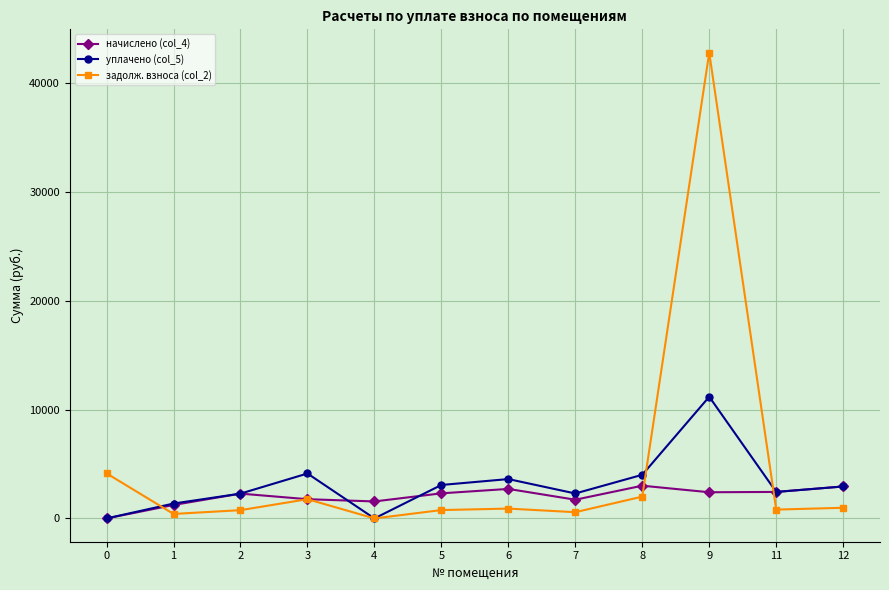

What is the spread (max minus min) of values at 6?

2710.0